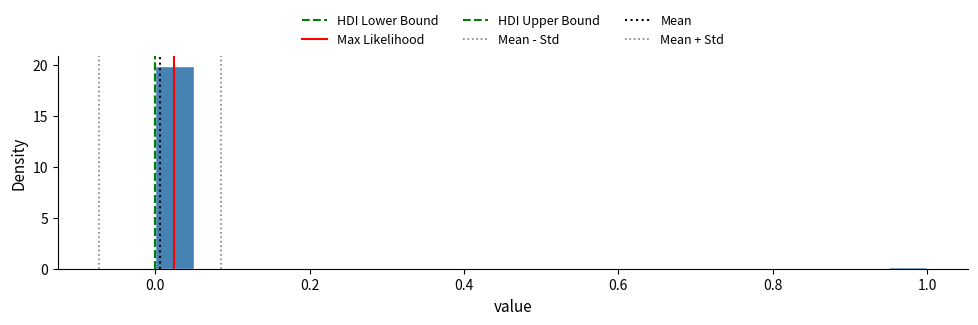

Read against the x-axis, roughly where is the centre of the tallest bar?

0.02